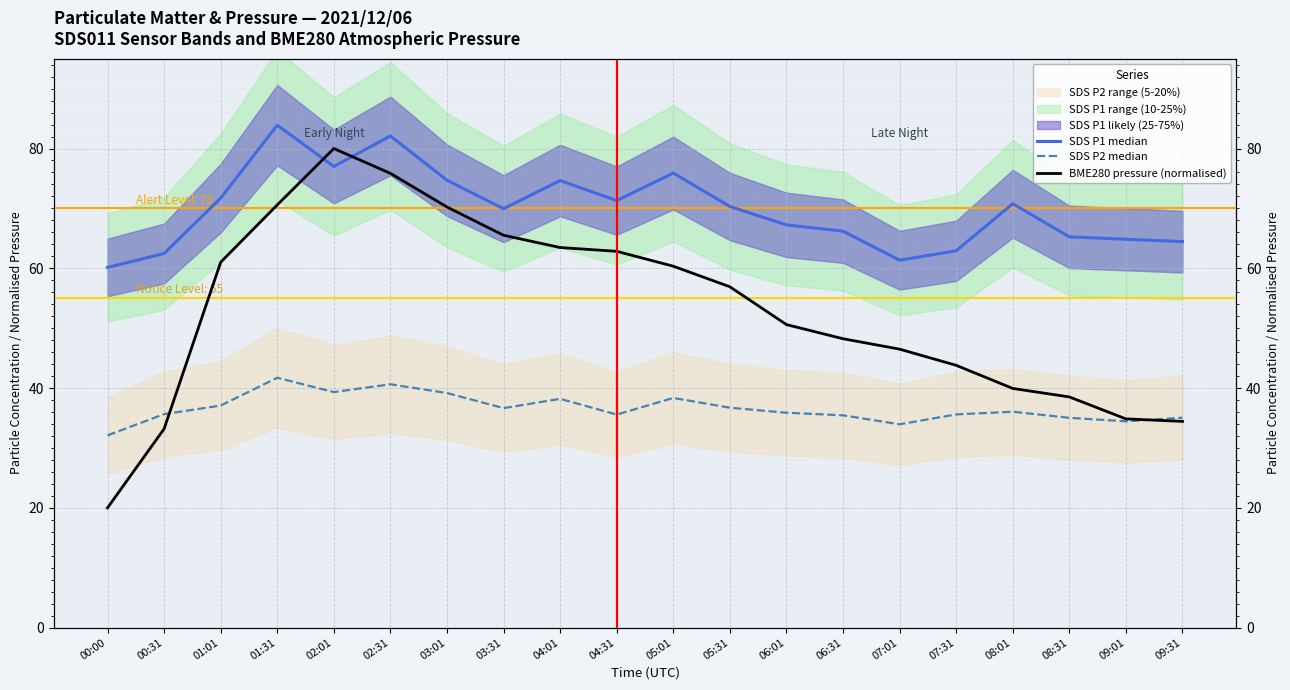

List the series in order of their peak value, highest first.

SDS P1 median, BME280 pressure (normalised), SDS P2 median